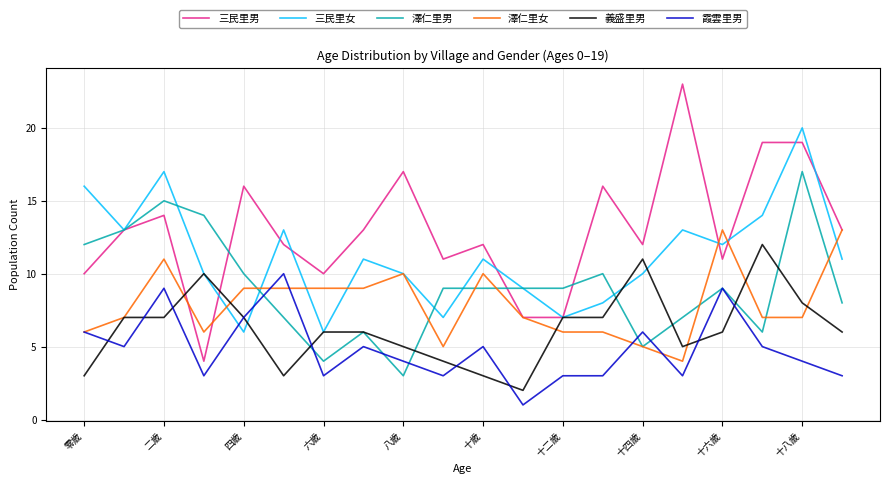

Rank the series by their maximum value, from lowest to highest.

霞雲里男, 義盛里男, 澤仁里女, 澤仁里男, 三民里女, 三民里男